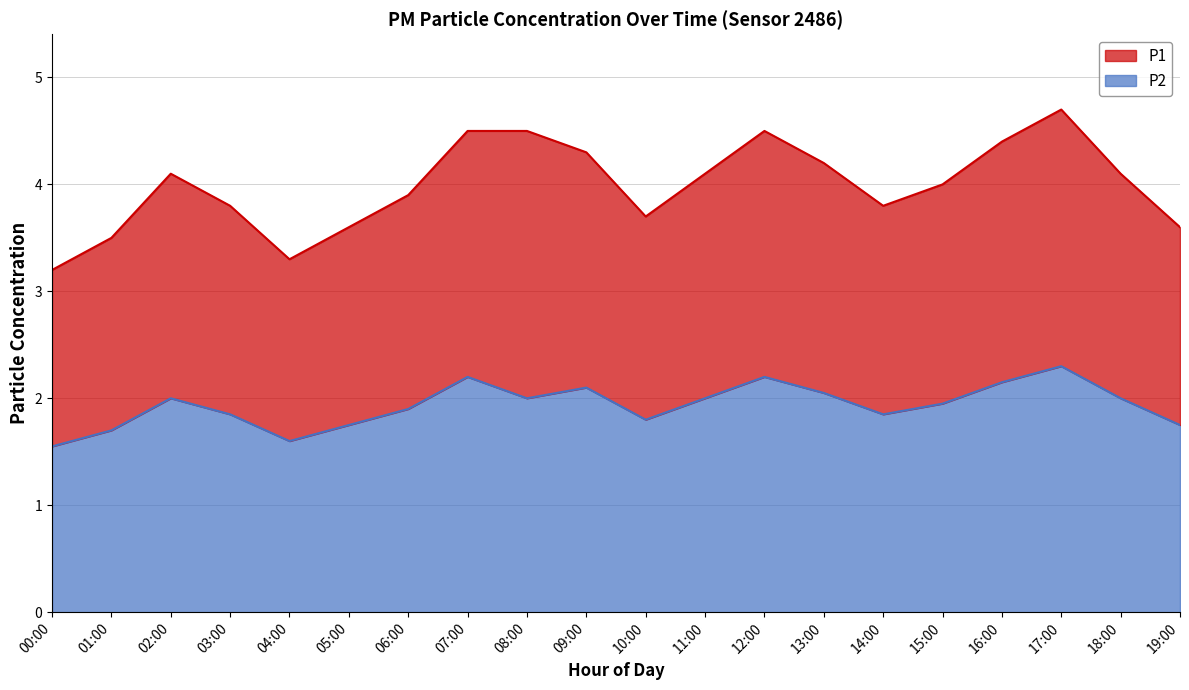

True or false: P2 and P1 intersect in this chart.

False